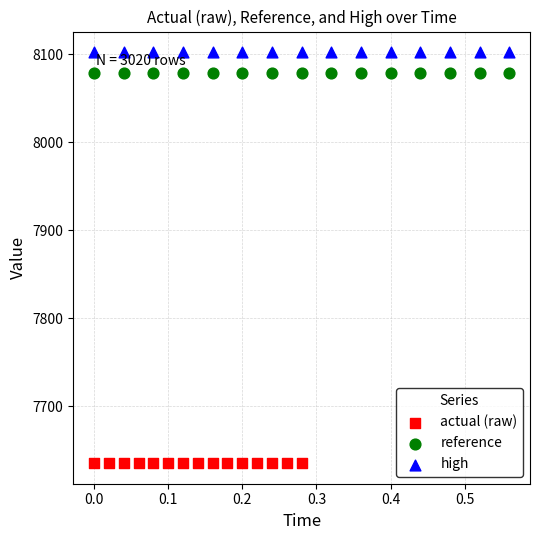

What are all the series names shown in the legend?

actual (raw), reference, high